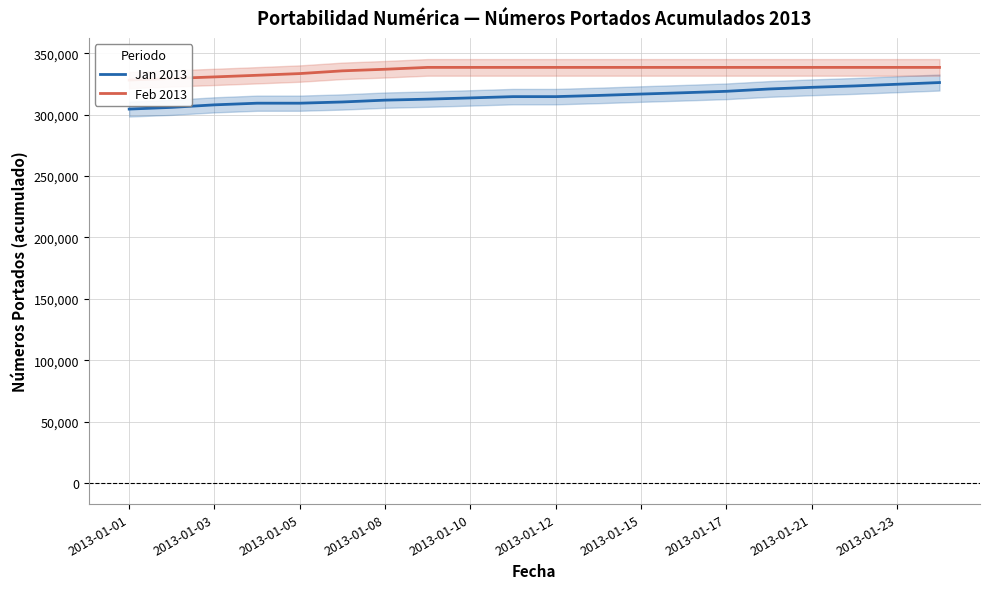

Is it true that Feb 2013 equals 561820 at 2013-01-12?

False